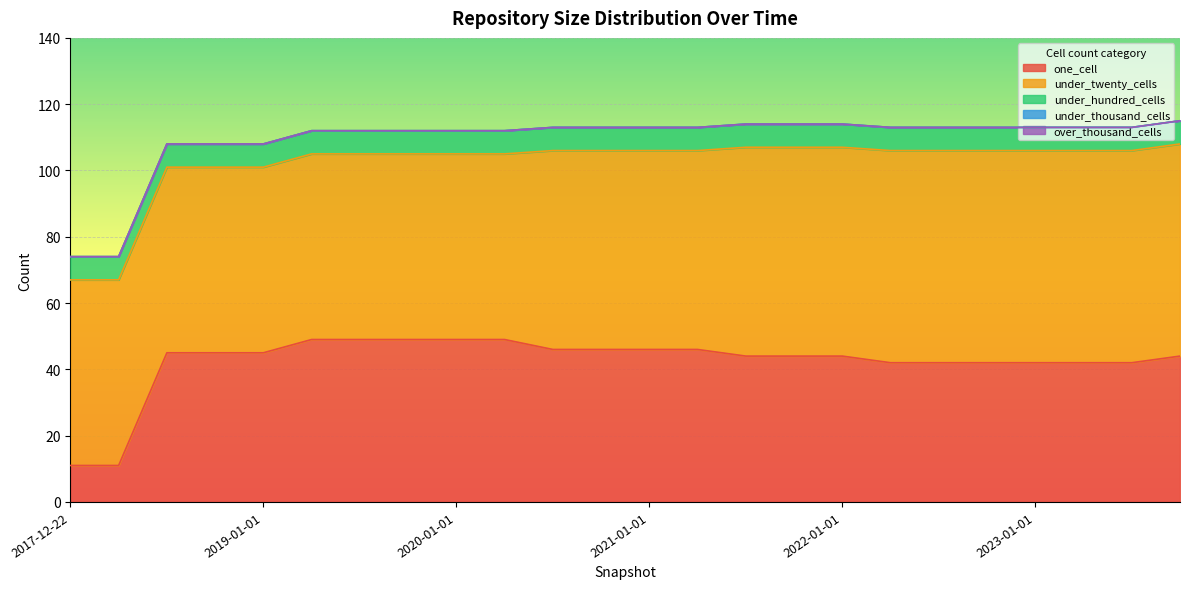

Which category has the lowest value across all series?

2017-12-22